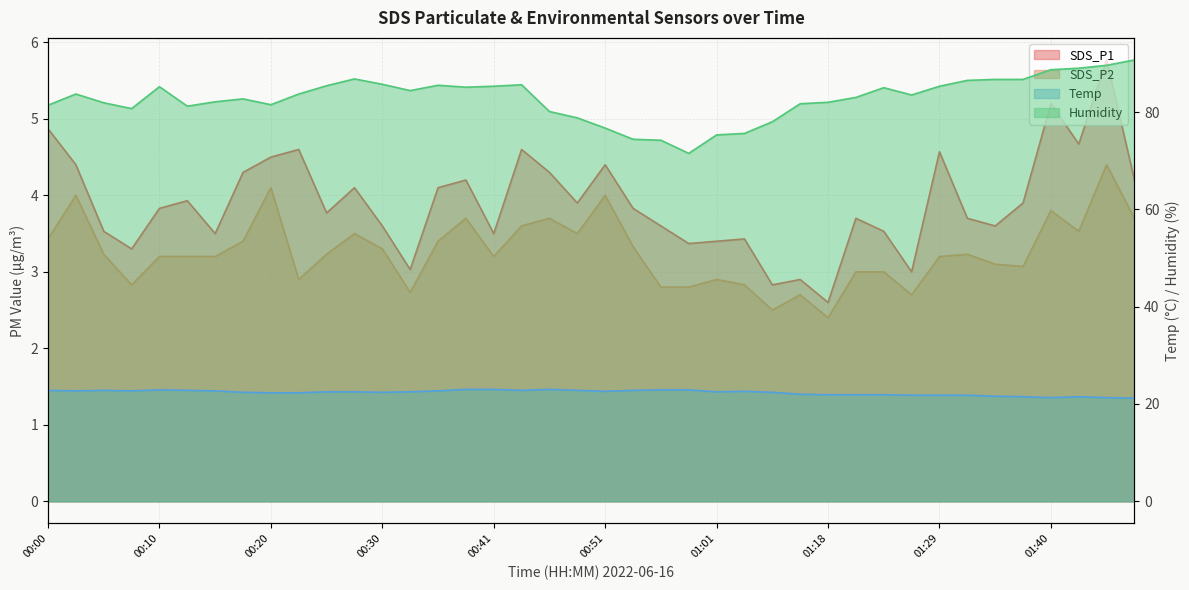

Reading left to right, extract all data points from this chart.

SDS_P1: 00:00=4.9	00:02=4.4	00:05=3.5	00:08=3.3	00:10=3.8	00:13=3.9	00:15=3.5	00:18=4.3	00:20=4.5	00:23=4.6	00:25=3.8	00:28=4.1	00:30=3.6	00:33=3.0	00:35=4.1	00:38=4.2	00:41=3.5	00:43=4.6	00:46=4.3	00:48=3.9	00:51=4.4	00:54=3.8	00:56=3.6	00:59=3.4	01:01=3.4	01:07=3.4	01:09=2.8	01:15=2.9	01:18=2.6	01:20=3.7	01:23=3.5	01:26=3.0	01:29=4.6	01:32=3.7	01:34=3.6	01:37=3.9	01:40=5.2	01:42=4.7	01:45=5.8	01:47=4.2
SDS_P2: 00:00=3.4	00:02=4.0	00:05=3.2	00:08=2.8	00:10=3.2	00:13=3.2	00:15=3.2	00:18=3.4	00:20=4.1	00:23=2.9	00:25=3.2	00:28=3.5	00:30=3.3	00:33=2.7	00:35=3.4	00:38=3.7	00:41=3.2	00:43=3.6	00:46=3.7	00:48=3.5	00:51=4.0	00:54=3.3	00:56=2.8	00:59=2.8	01:01=2.9	01:07=2.8	01:09=2.5	01:15=2.7	01:18=2.4	01:20=3.0	01:23=3.0	01:26=2.7	01:29=3.2	01:32=3.2	01:34=3.1	01:37=3.1	01:40=3.8	01:42=3.5	01:45=4.4	01:47=3.7
Temp: 00:00=22.8	00:02=22.7	00:05=22.8	00:08=22.7	00:10=22.9	00:13=22.8	00:15=22.7	00:18=22.4	00:20=22.3	00:23=22.3	00:25=22.5	00:28=22.5	00:30=22.4	00:33=22.5	00:35=22.7	00:38=23.0	00:41=23.0	00:43=22.8	00:46=23.0	00:48=22.8	00:51=22.6	00:54=22.8	00:56=22.9	00:59=22.9	01:01=22.5	01:07=22.6	01:09=22.4	01:15=22.0	01:18=21.9	01:20=21.9	01:23=21.9	01:26=21.8	01:29=21.8	01:32=21.8	01:34=21.6	01:37=21.5	01:40=21.3	01:42=21.5	01:45=21.3	01:47=21.2
Humidity: 00:00=81.4	00:02=83.7	00:05=81.9	00:08=80.7	00:10=85.2	00:13=81.2	00:15=82.1	00:18=82.7	00:20=81.5	00:23=83.7	00:25=85.4	00:28=86.8	00:30=85.7	00:33=84.4	00:35=85.5	00:38=85.1	00:41=85.3	00:43=85.6	00:46=80.1	00:48=78.8	00:51=76.7	00:54=74.4	00:56=74.2	00:59=71.5	01:01=75.3	01:07=75.6	01:09=78.0	01:15=81.7	01:18=82.0	01:20=83.0	01:23=85.0	01:26=83.5	01:29=85.3	01:32=86.5	01:34=86.7	01:37=86.7	01:40=88.7	01:42=89.0	01:45=89.6	01:47=90.7